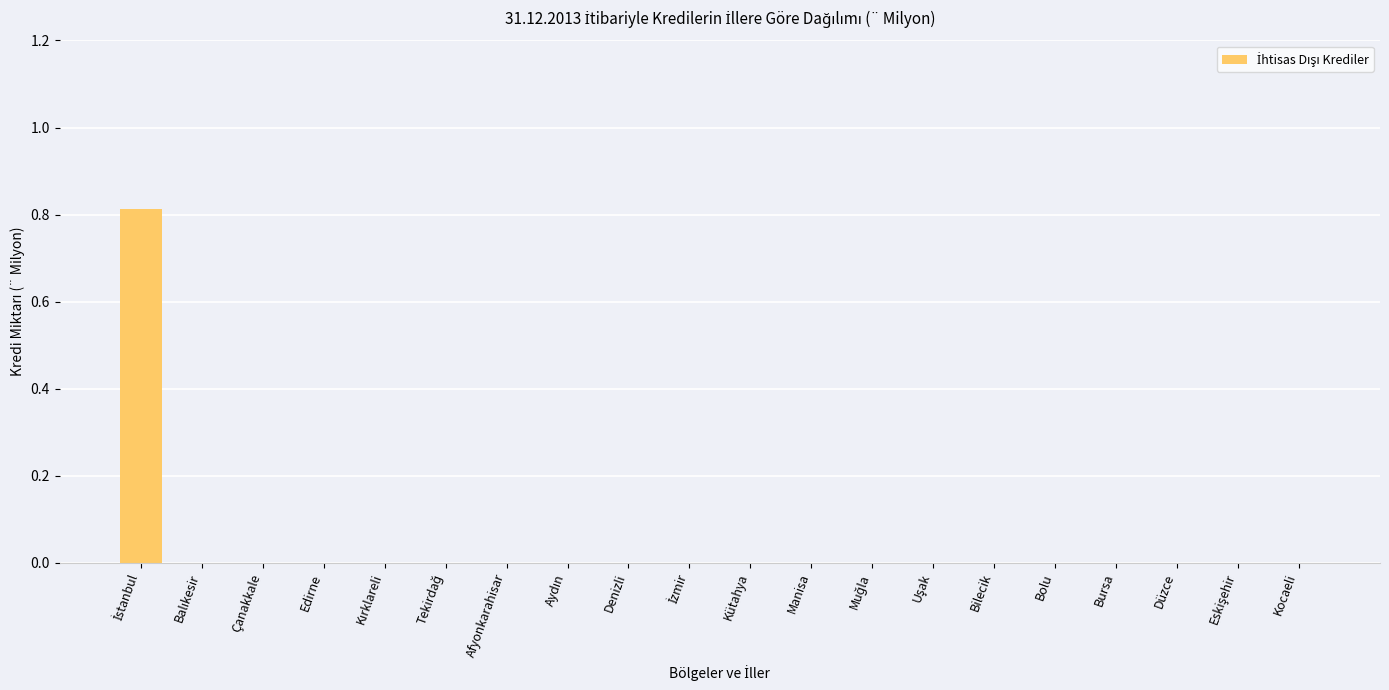

The chart shows a value of 0.5 at Kütahya. True or false?

False